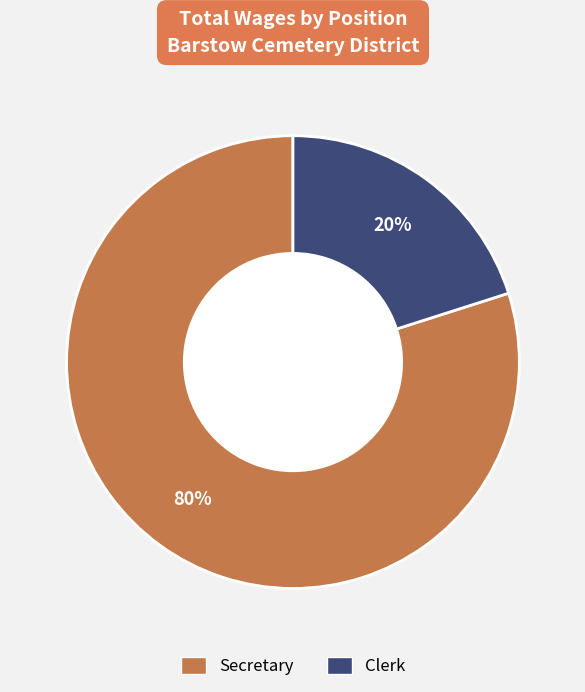

Do Secretary and Clerk together represent more than half of the pie?

Yes